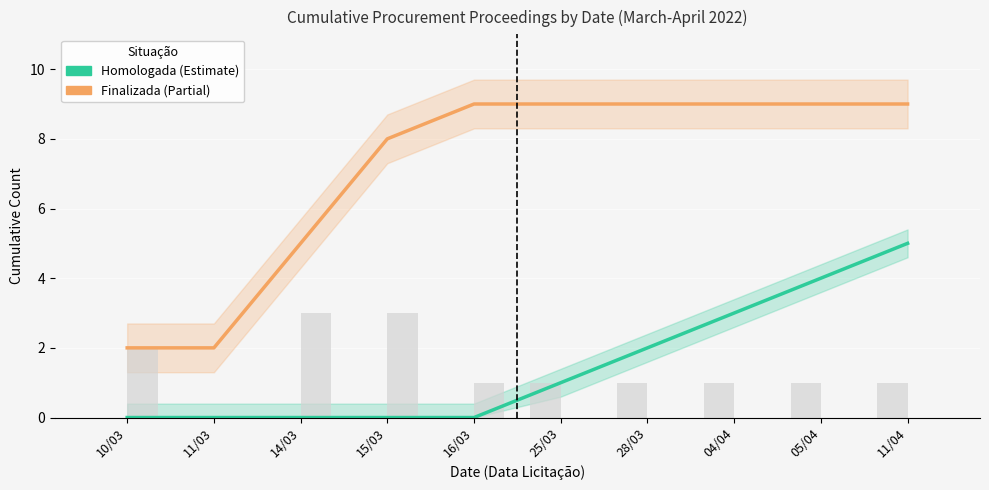

What is the label of the 6th bar from the left?

25/03